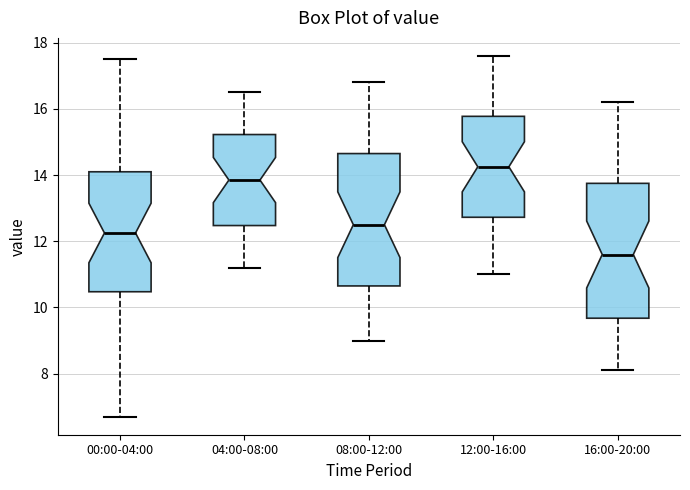

Where does the median line of the box for 04:00-08:00 sit on the y-axis? The values are not printed on the chart, so give them approximately, as read against the axis.

13.8